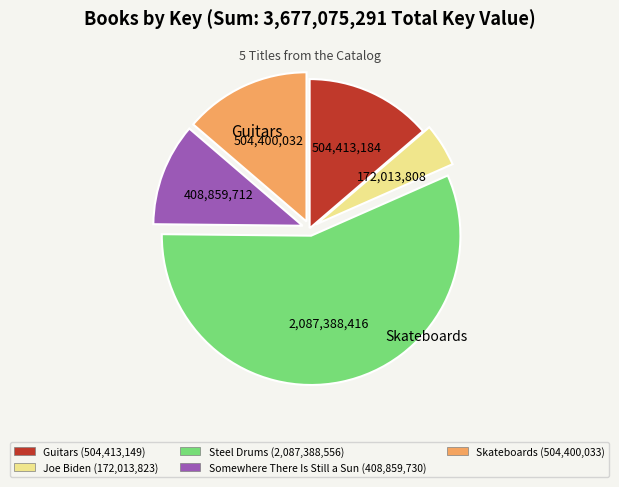

Does any single category account for the majority?

Yes